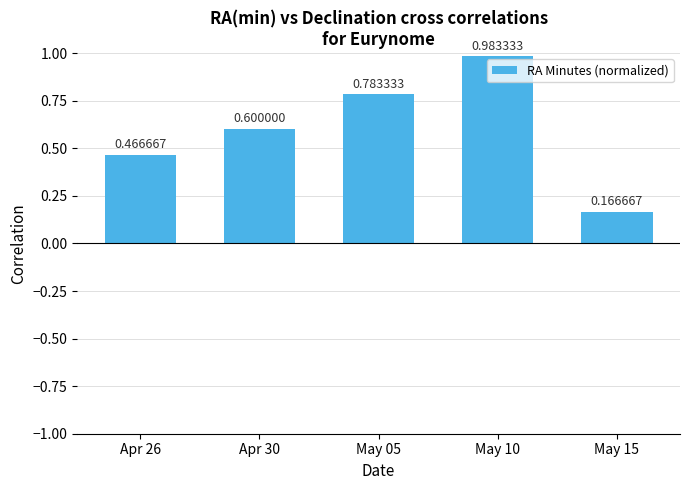

What is the change in value from May 10 to May 15?

-0.8